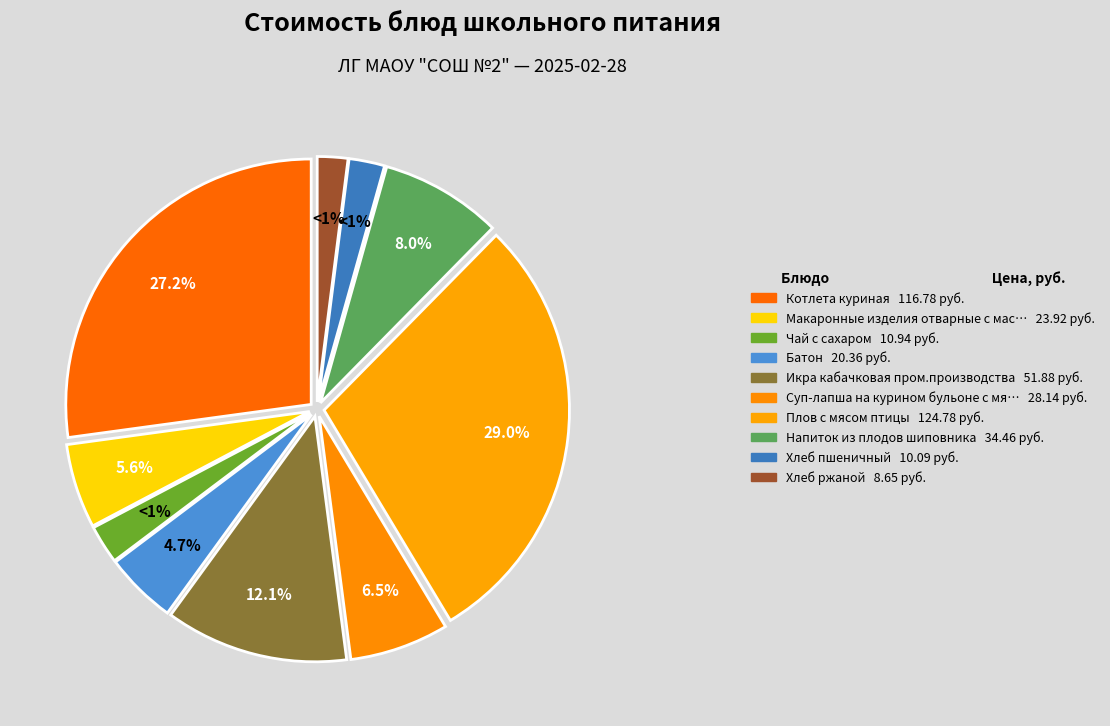

Which slice is the largest?

Плов с мясом птицы